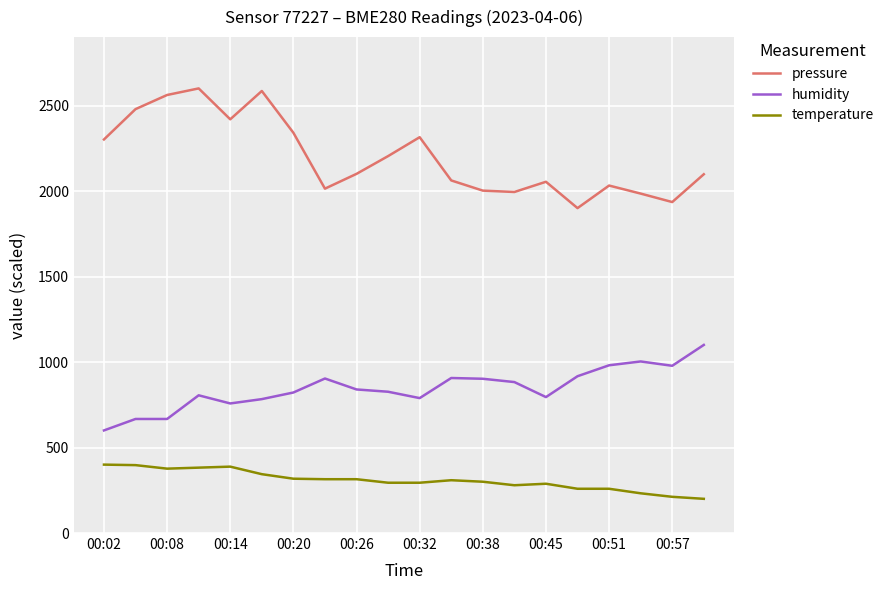

Does the chart display data point markers on the line(s)?

No